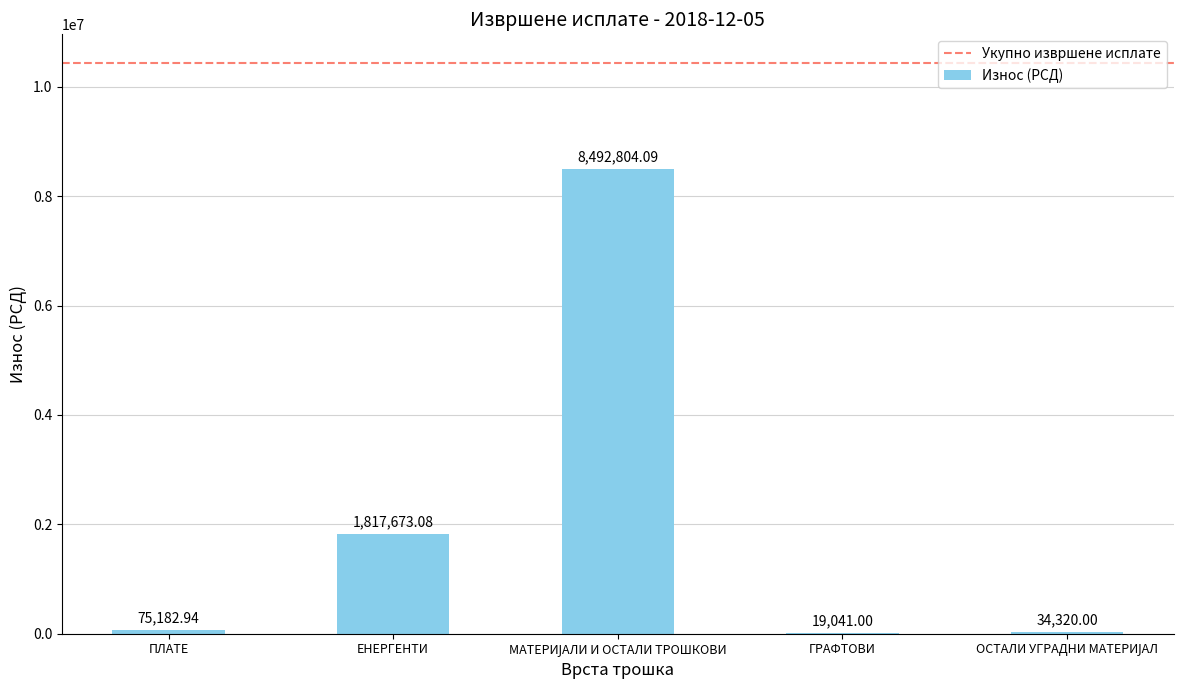

Reading left to right, extract all data points from this chart.

75182.9	1817673.1	8492804.1	19041.0	34320.0